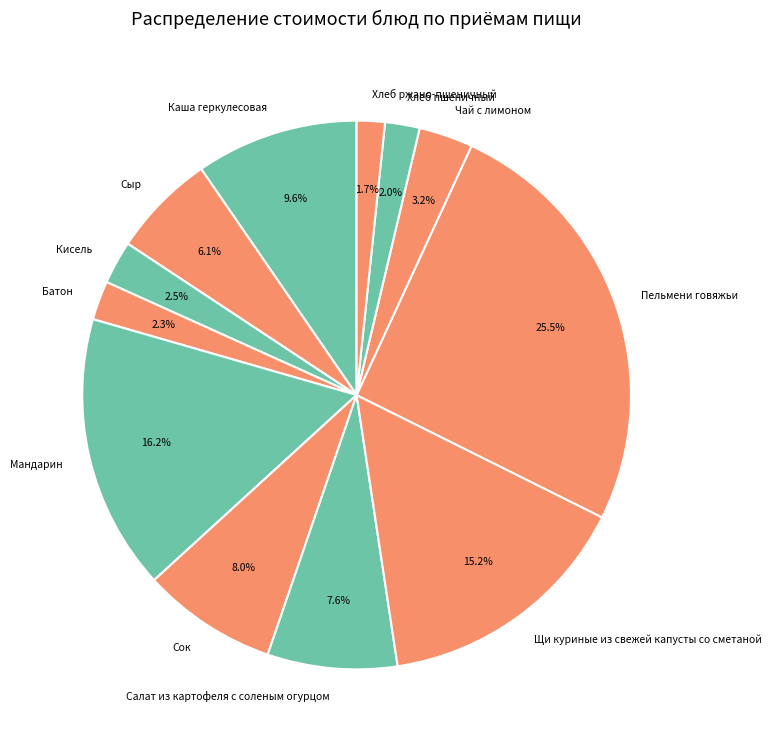

Combined, do Сок and Салат из картофеля с соленым огурцом account for over 50%?

No